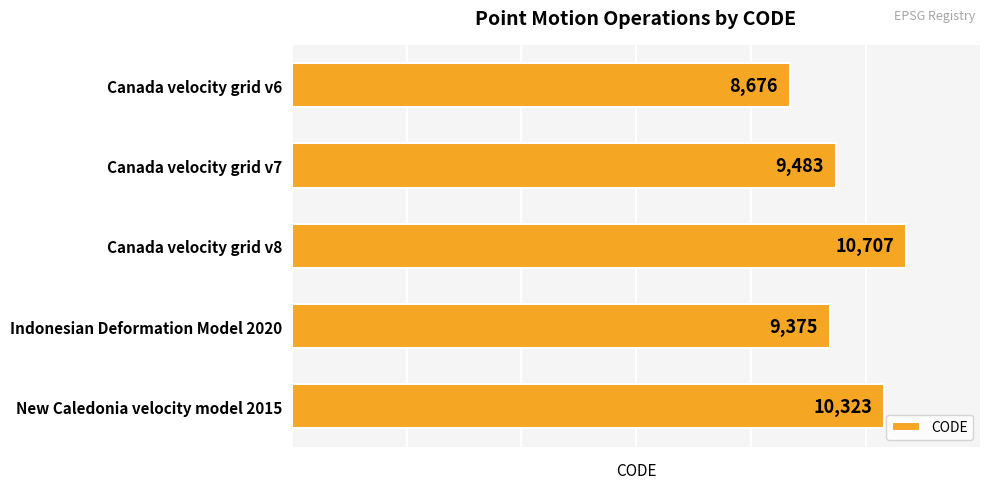

What is the smallest value displayed?

8676